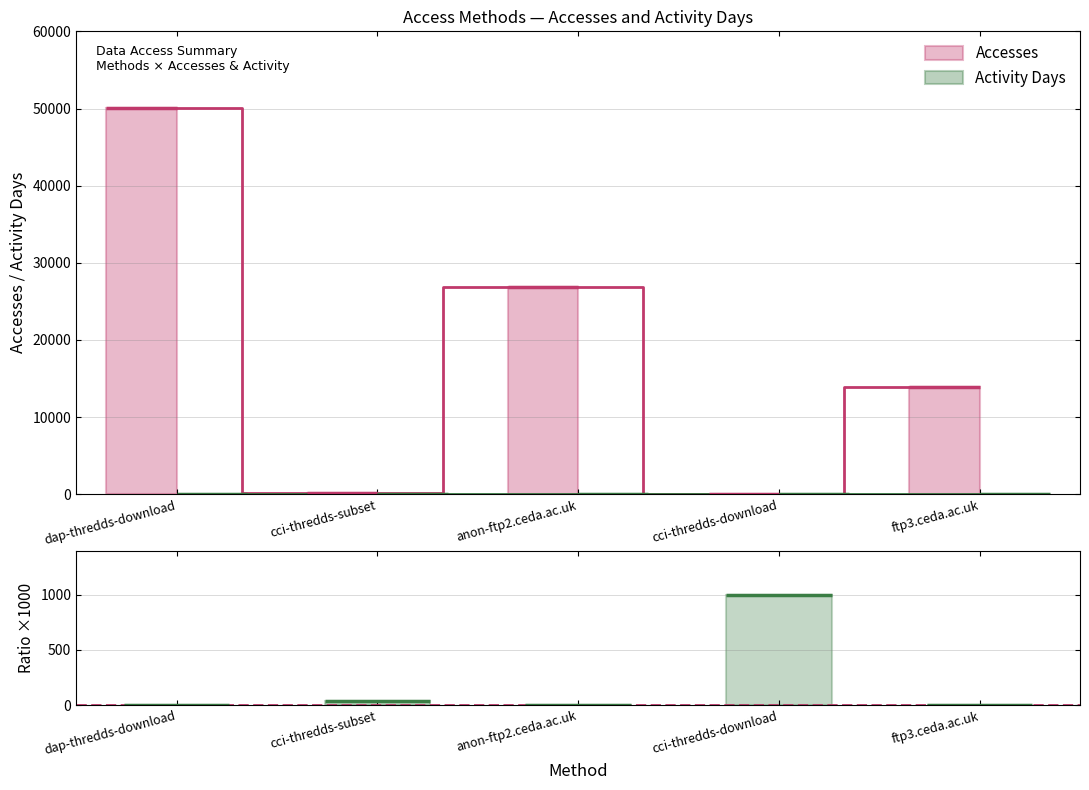

Which series changed the most between dap-thredds-download and cci-thredds-download?

Accesses